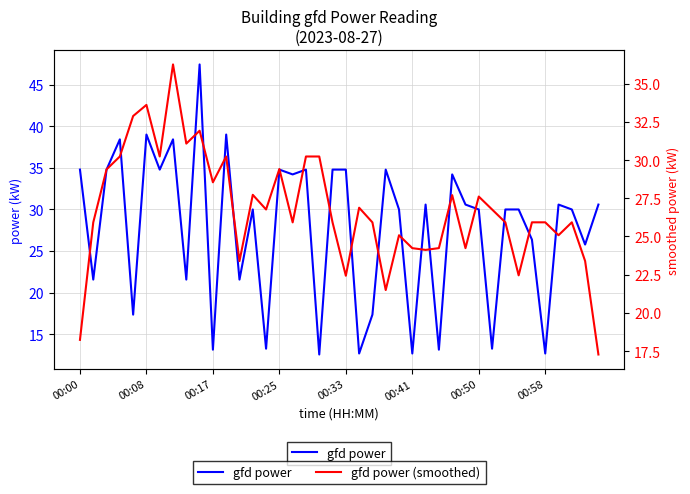

Rank the series at 00:41 from highest to lowest value.

gfd power (smoothed), gfd power